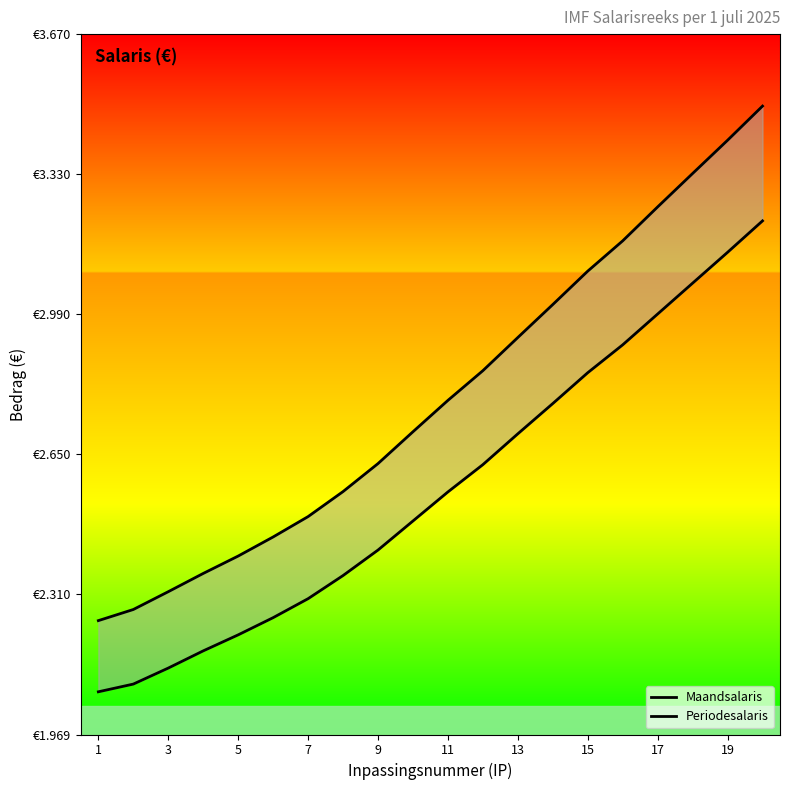

At how many categories does at least one series exceed 3078?

6